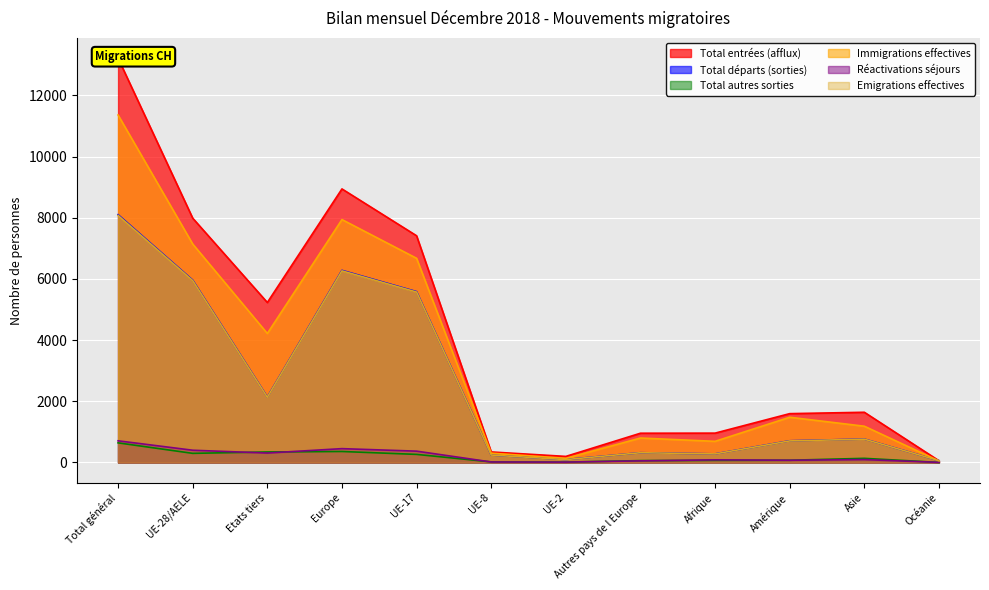

Does the chart display data point markers on the line(s)?

No